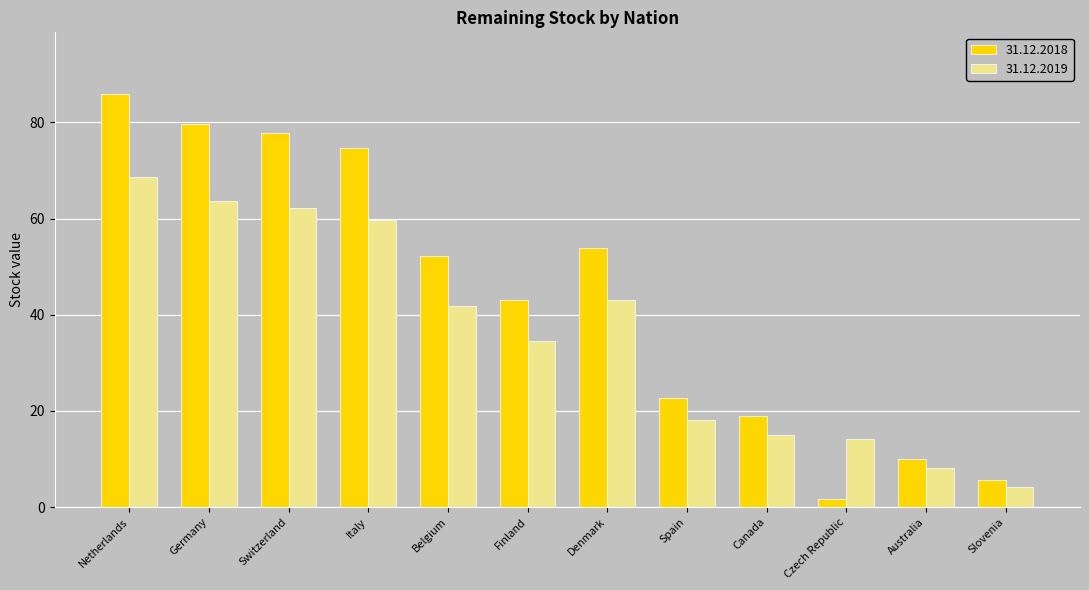

Is it true that 31.12.2019 equals 14.3 at Czech Republic?

True